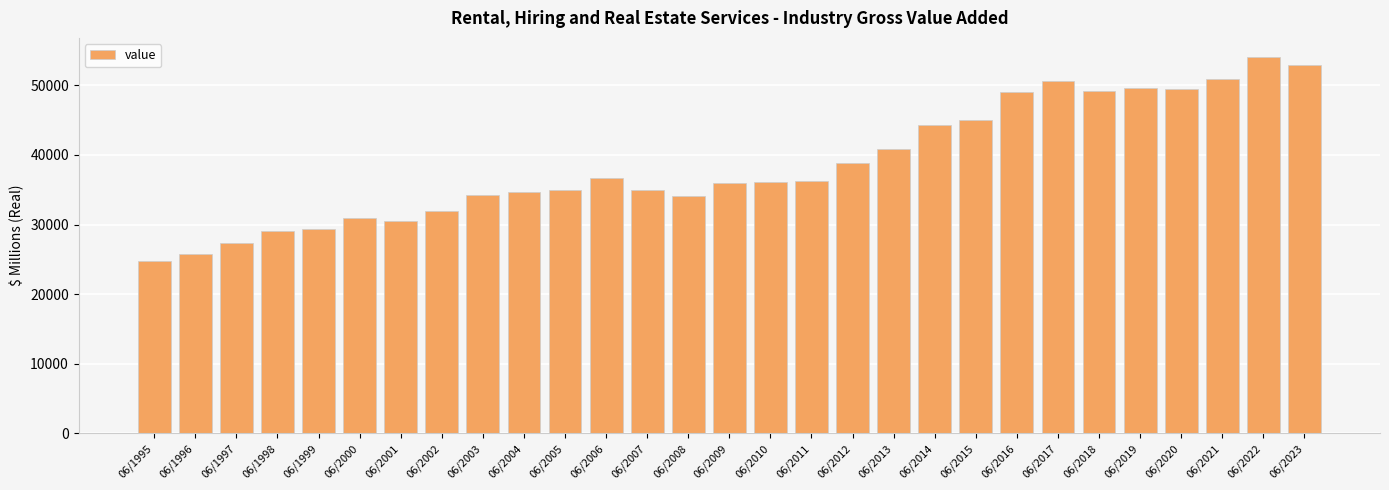

Where does the data first go above 36098?

06/2006